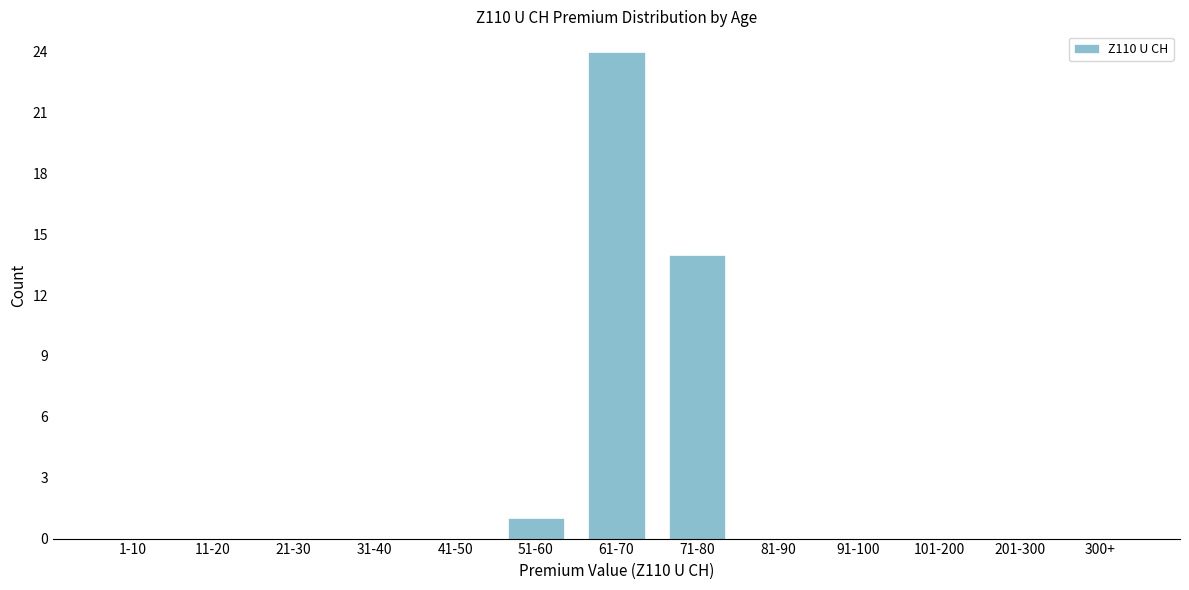

Reading left to right, transcribe all the data shown in this chart.

1-10=0	11-20=0	21-30=0	31-40=0	41-50=0	51-60=1	61-70=24	71-80=14	81-90=0	91-100=0	101-200=0	201-300=0	300+=0